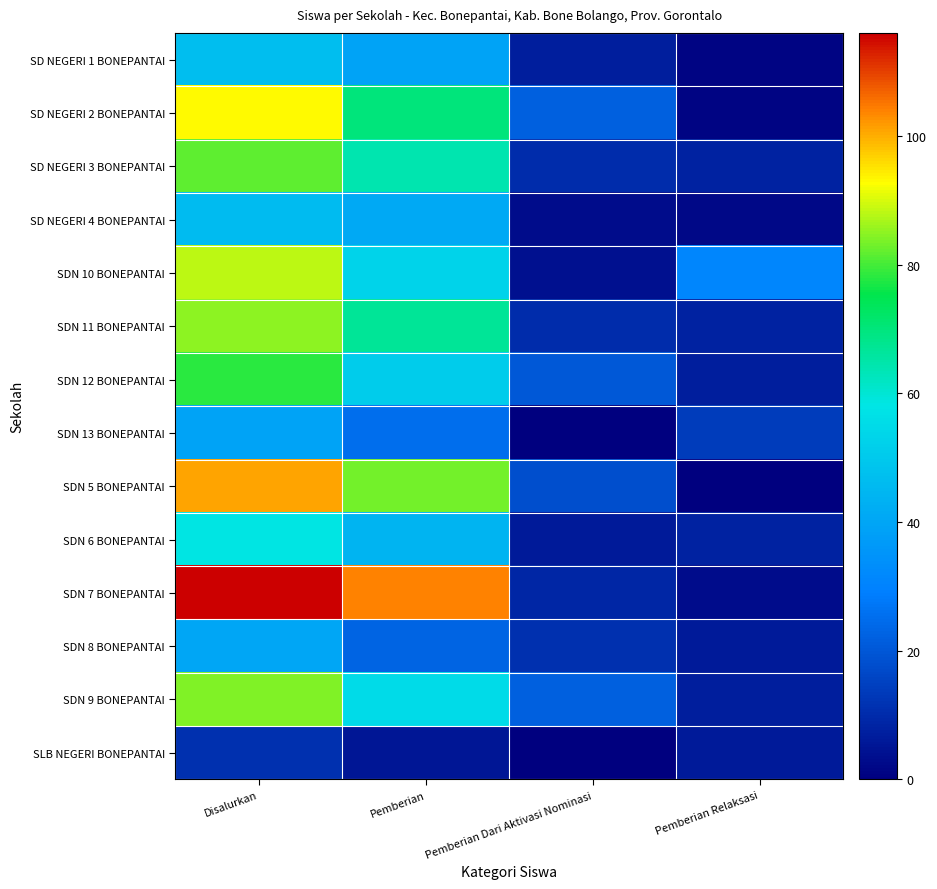

Which series has the widest spread of values?

SDN 7 BONEPANTAI